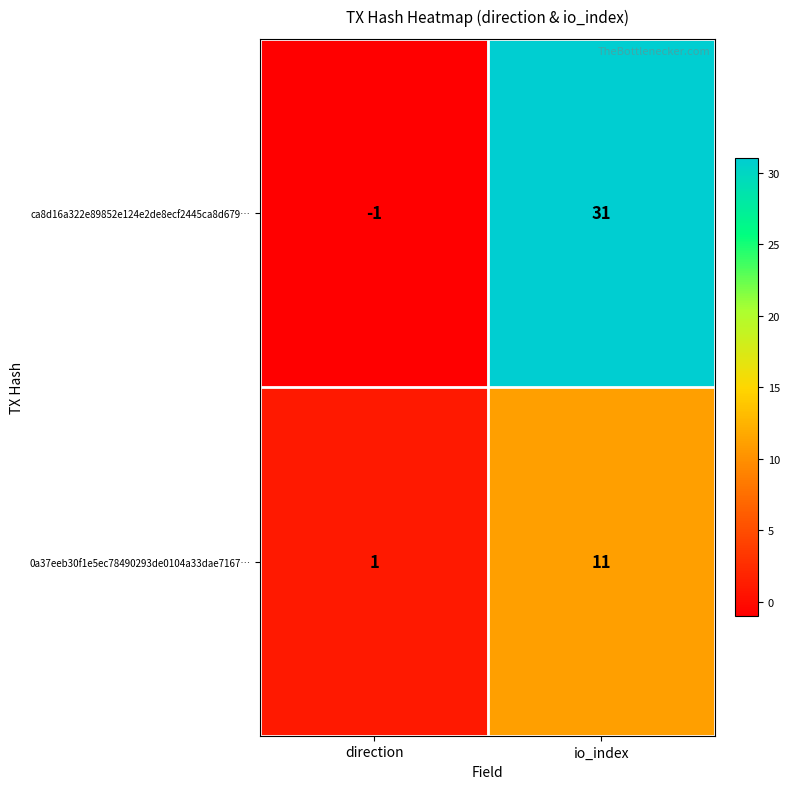

Reading right to left, transcribe all the data shown in this chart.

ca8d16a322e89852e124e2de8ecf2445ca8d679…: 31	-1
0a37eeb30f1e5ec78490293de0104a33dae7167…: 11	1